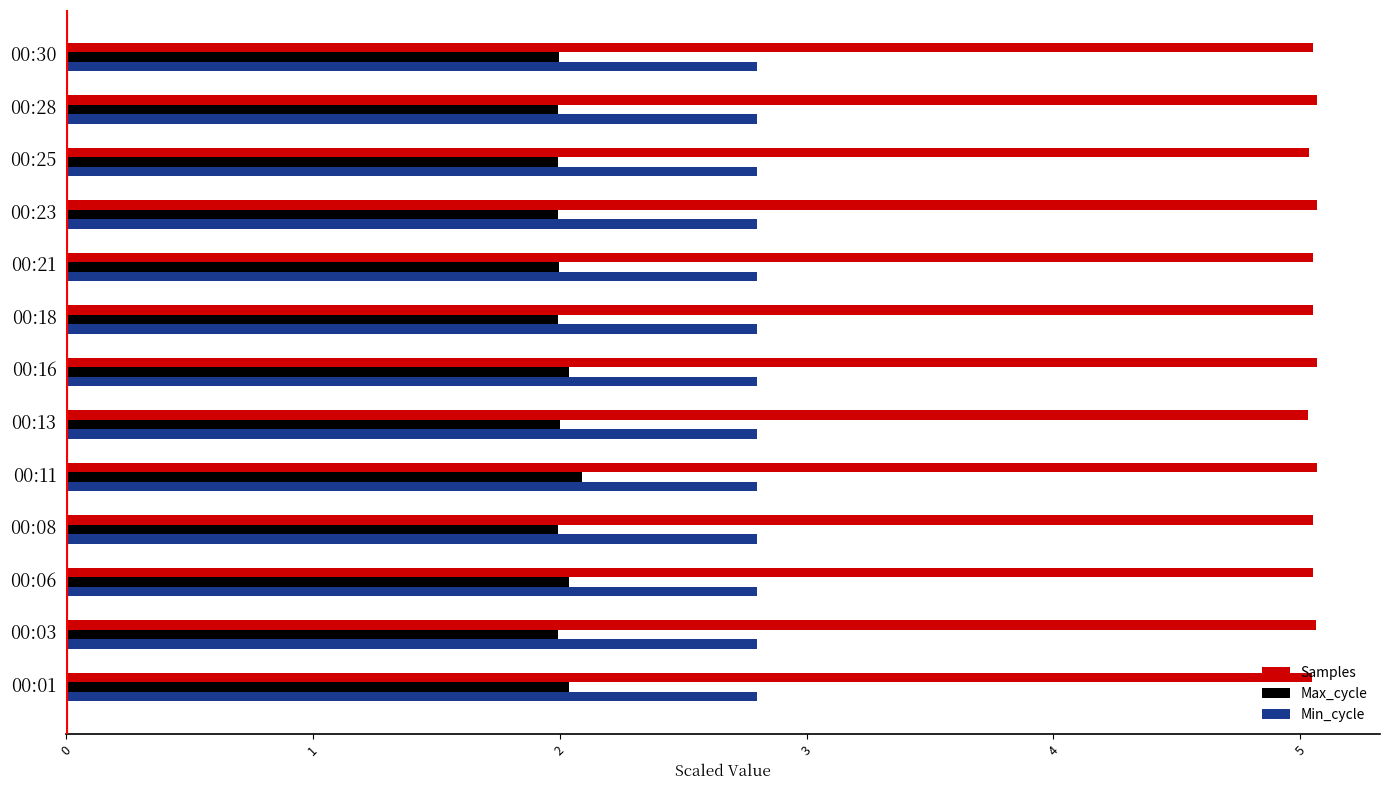

What is the minimum value shown in the chart?

2.0